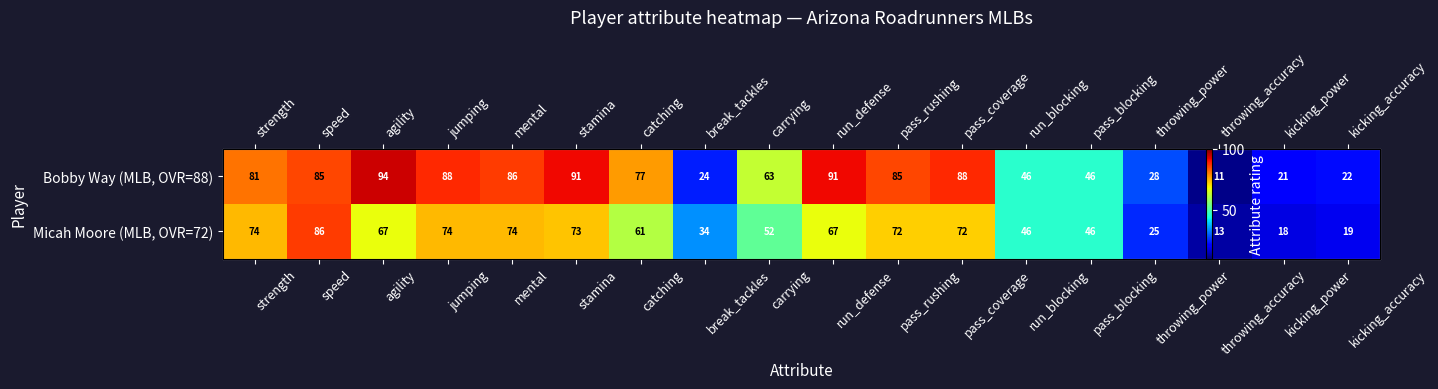

What is the total value across all series at run_defense?

158